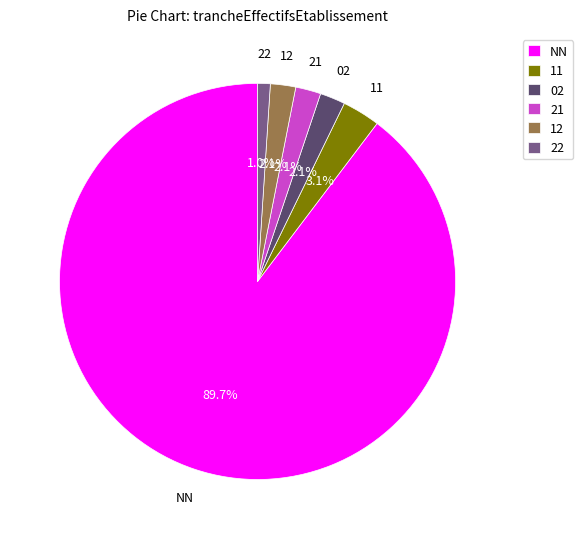

Which category has the biggest portion of the pie?

NN